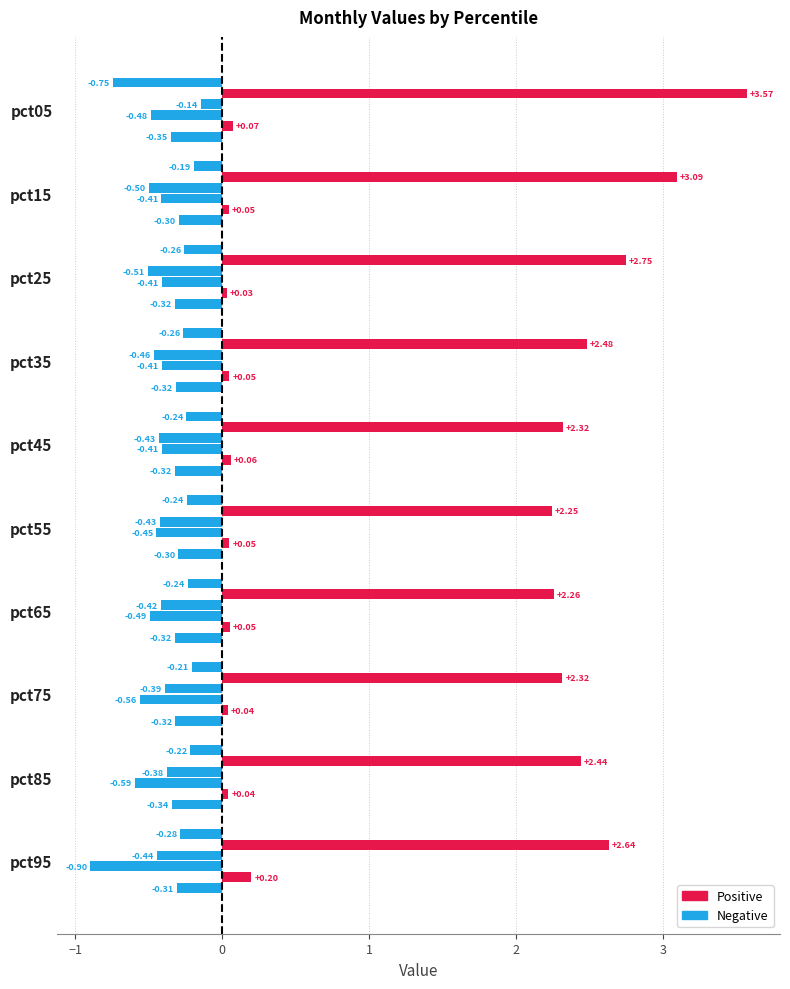

Count the number of data series in this chart.

6